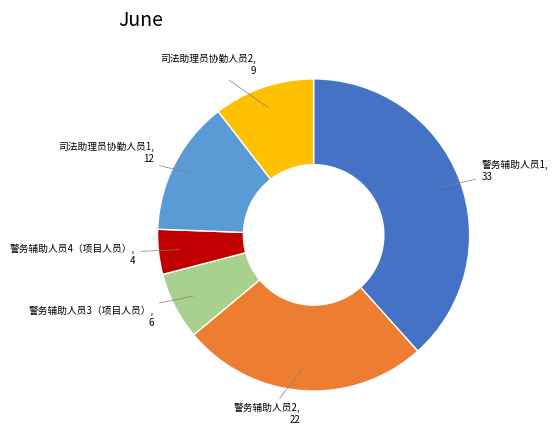

Count the number of slices in the pie.

6